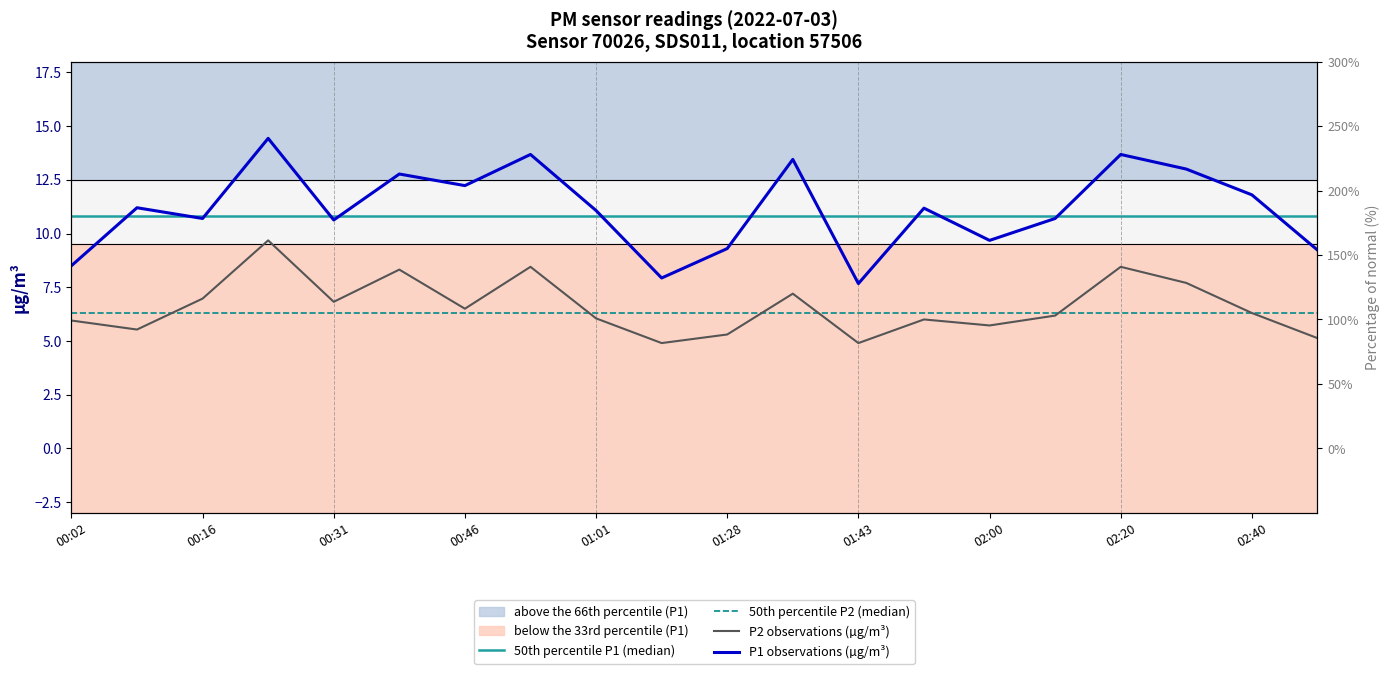

What is the spread (max minus min) of values at 02:20?

5.2